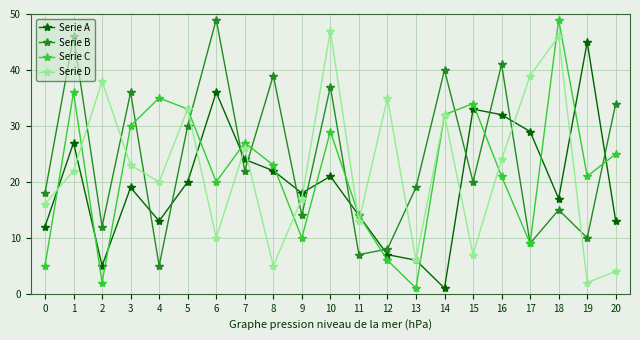

What is the difference between the second highest and second lowest values in the Serie B series?

39